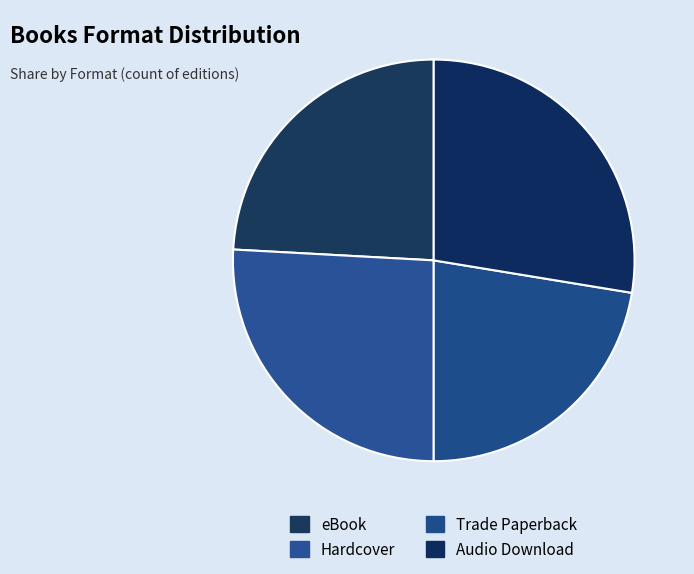

What percentage is the Audio Download slice, to the nearest percent?

28%